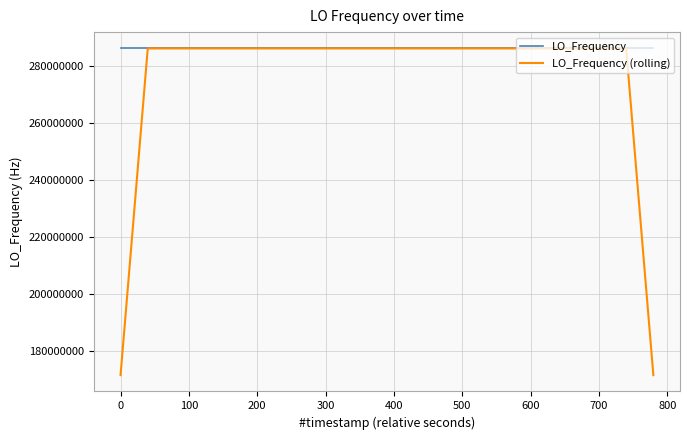

Rank the series by their average value, from highest to lowest.

LO_Frequency, LO_Frequency (rolling)